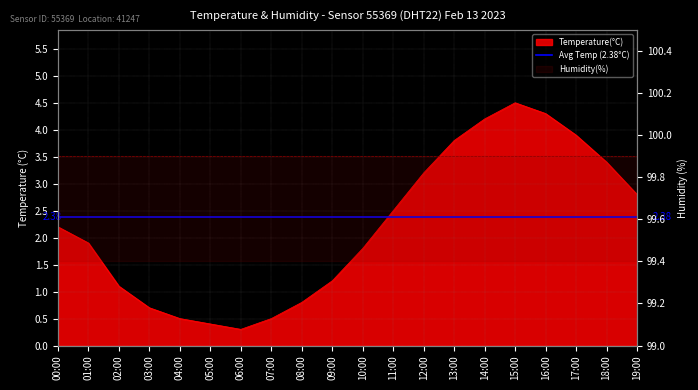

What is the label of the 7th point from the right?

13:00